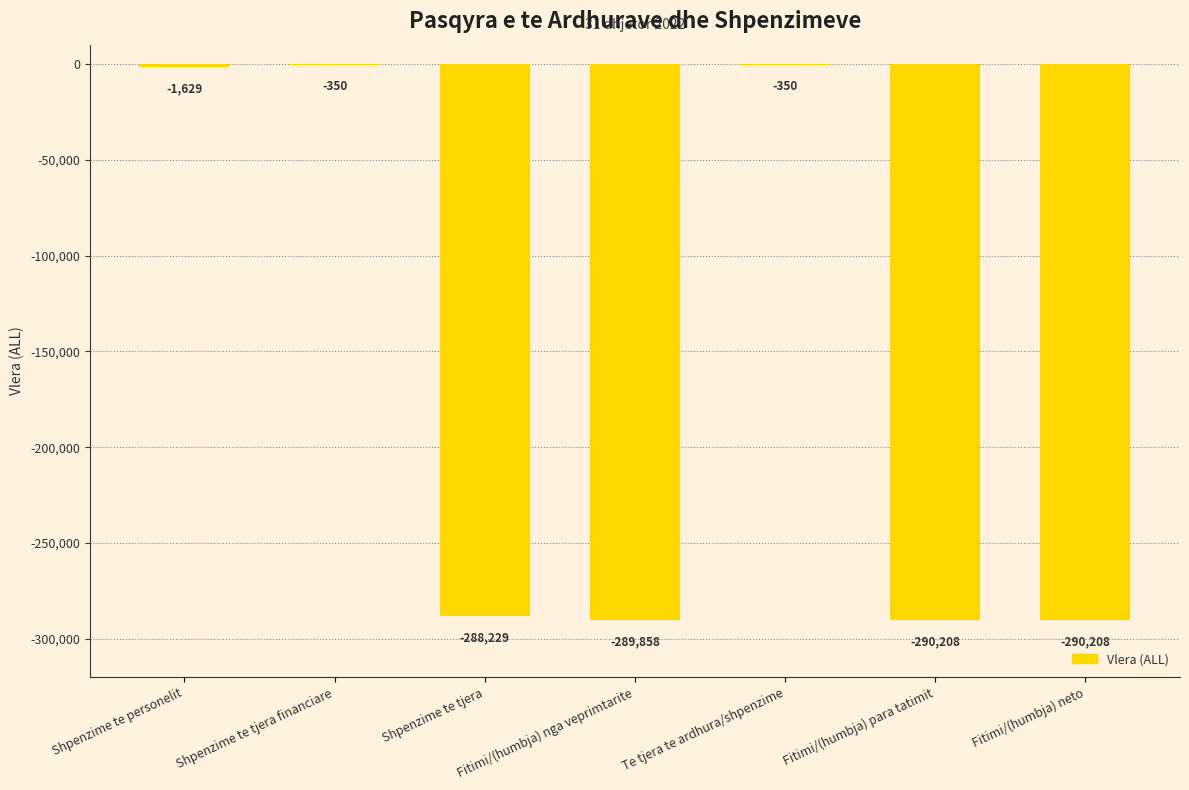

What is the change in value from Shpenzime te tjera financiare to Fitimi/(humbja) para tatimit?

-289858